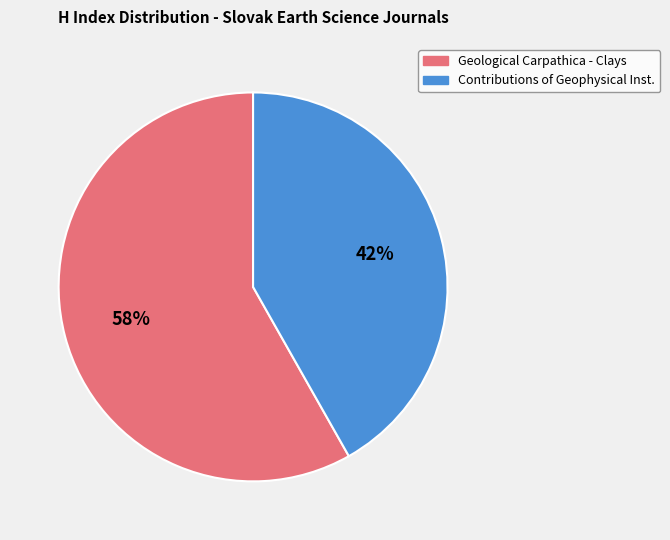

To the nearest percent, what is the difference between the largest and smallest slice percentages?

16%